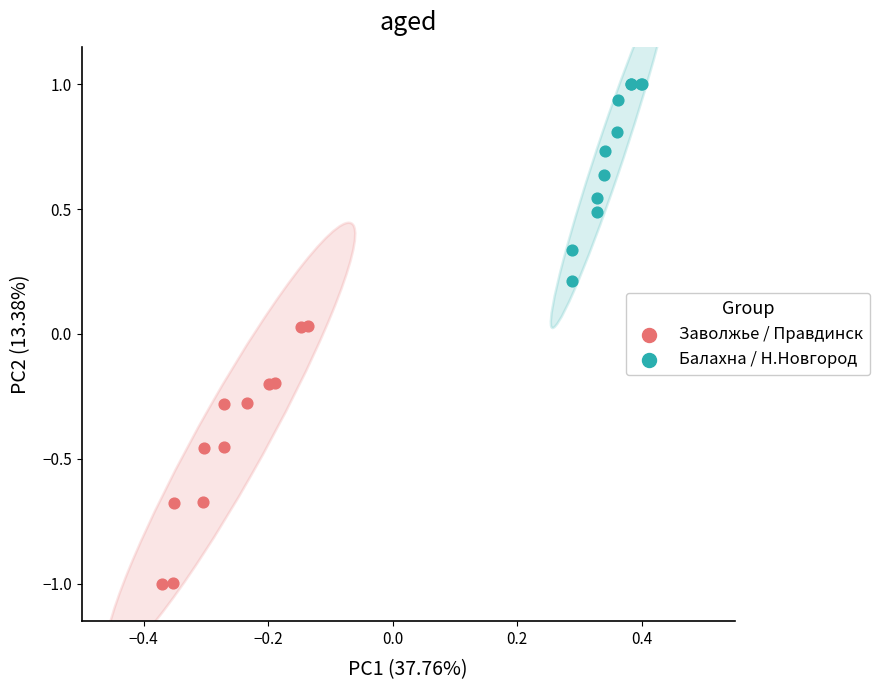

Which series reaches the maximum Y coordinate?

Балахна / Н.Новгород